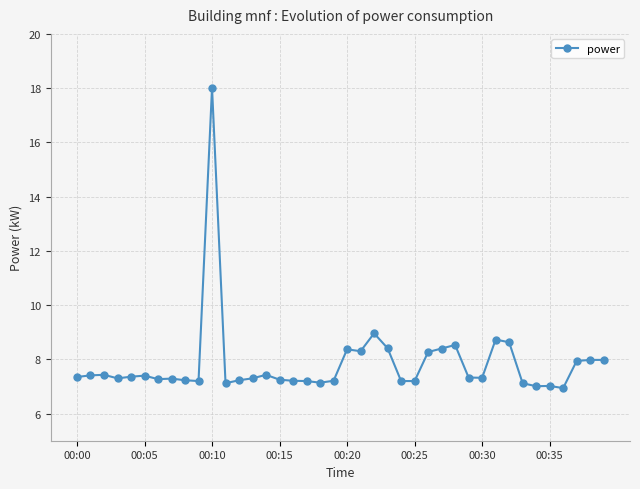

What is the sum of all values?

314.0